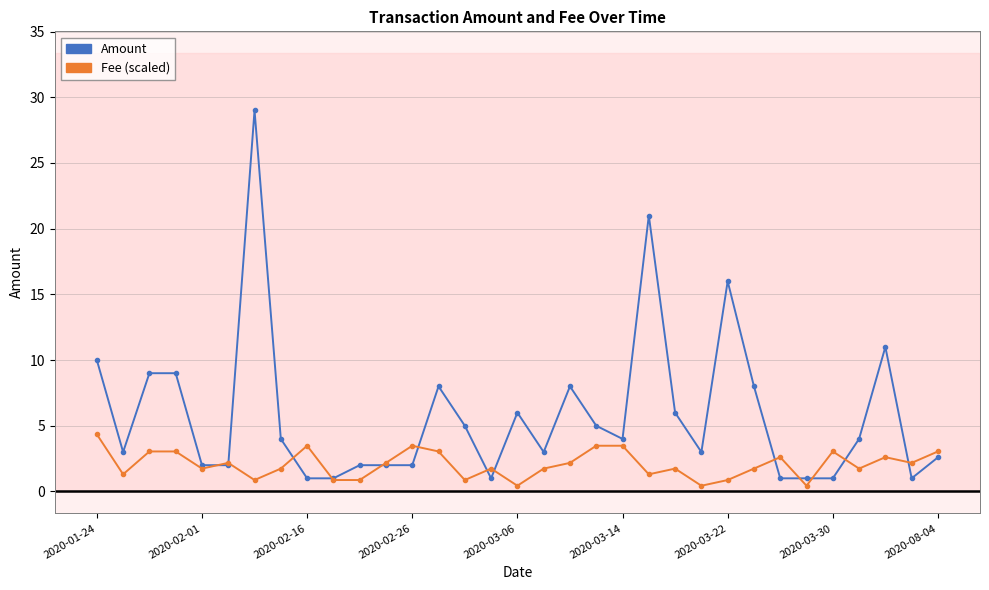

How many categories are shown in the chart?

33